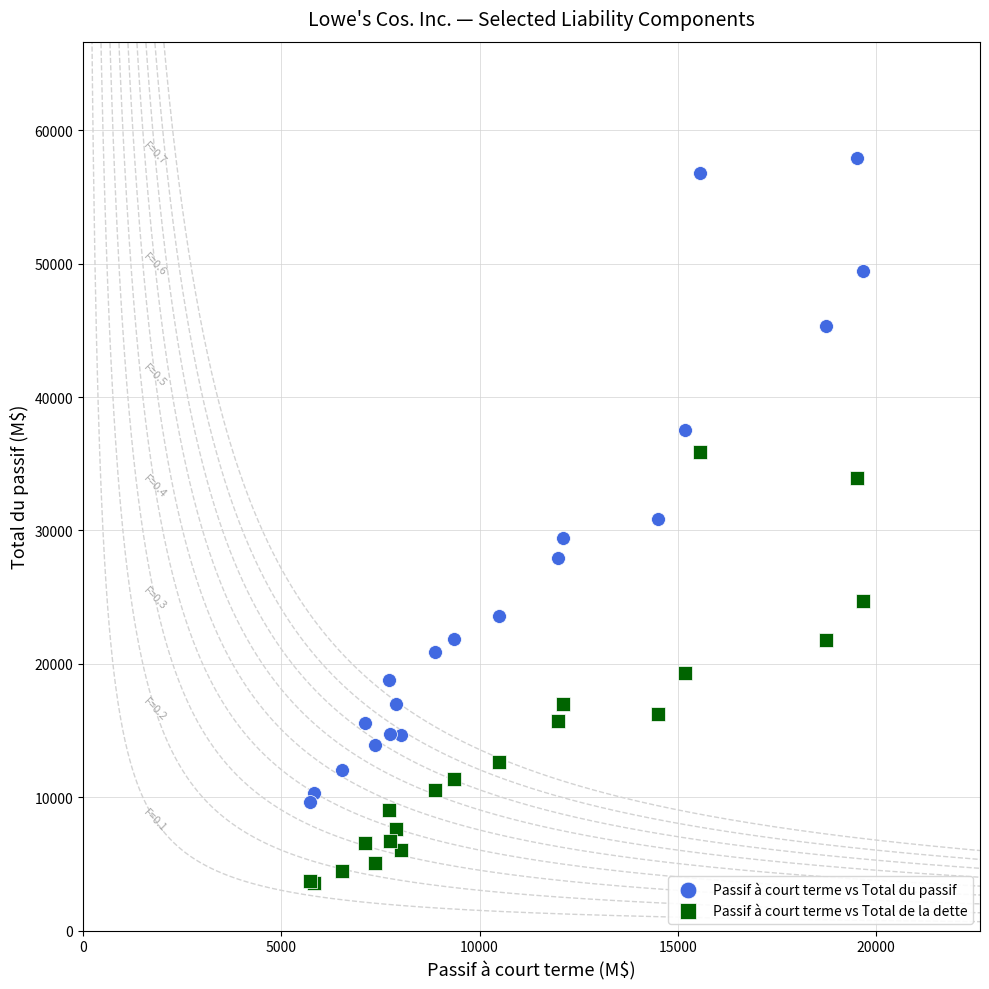

Which series has the largest Y range (max minus min)?

Passif à court terme vs Total du passif